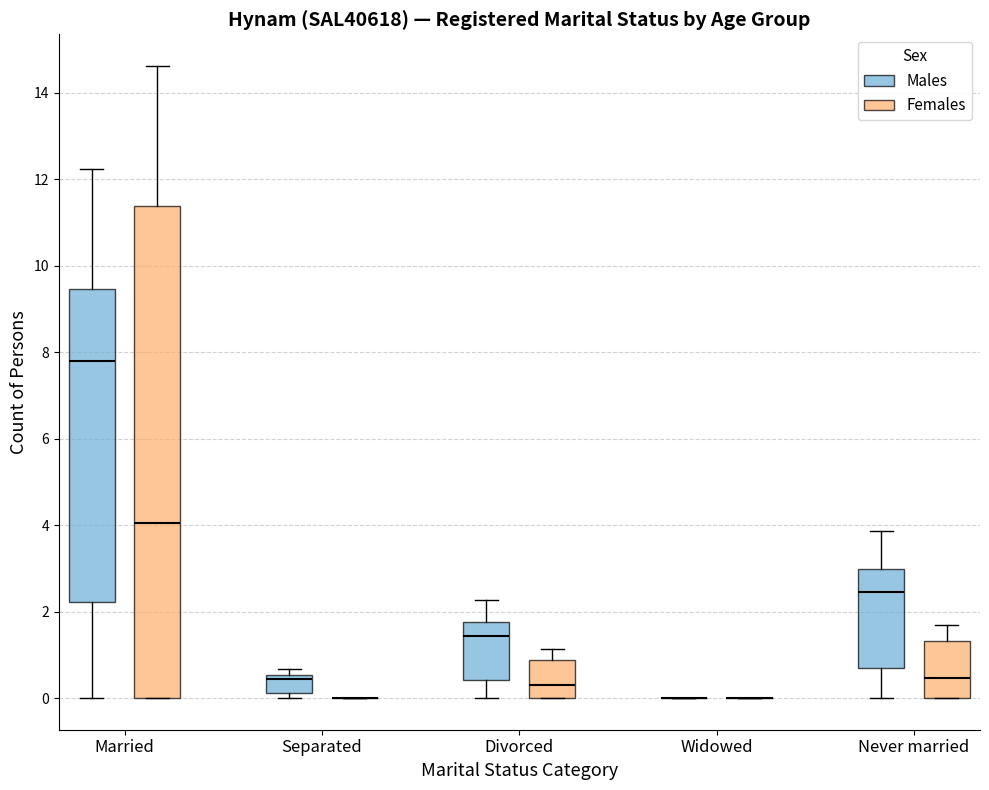

Reading left to right, read every box against the y-axis: the position of its median line, the range the box covers, and the ends of its whiskers. The values are not printed on the chart, so give them approximately, as read against the axis.

Married (Males): median 7.8, box 2.2 to 9.4, whiskers 0.0 to 12.2
Married (Females): median 4.0, box 0.0 to 11.4, whiskers 0.0 to 14.6
Separated (Males): median 0.4, box 0.2 to 0.6, whiskers 0.0 to 0.6 (just above the box's upper edge)
Separated (Females): box collapsed to a line at 0.0, whiskers 0.0 to 0.0
Divorced (Males): median 1.4, box 0.4 to 1.8, whiskers 0.0 to 2.2
Divorced (Females): median 0.4, box 0.0 to 0.8, whiskers 0.0 to 1.2
Widowed (Males): box collapsed to a line at 0.0, whiskers 0.0 to 0.0
Widowed (Females): box collapsed to a line at 0.0, whiskers 0.0 to 0.0
Never married (Males): median 2.4, box 0.8 to 3.0, whiskers 0.0 to 3.8
Never married (Females): median 0.4, box 0.0 to 1.4, whiskers 0.0 to 1.6